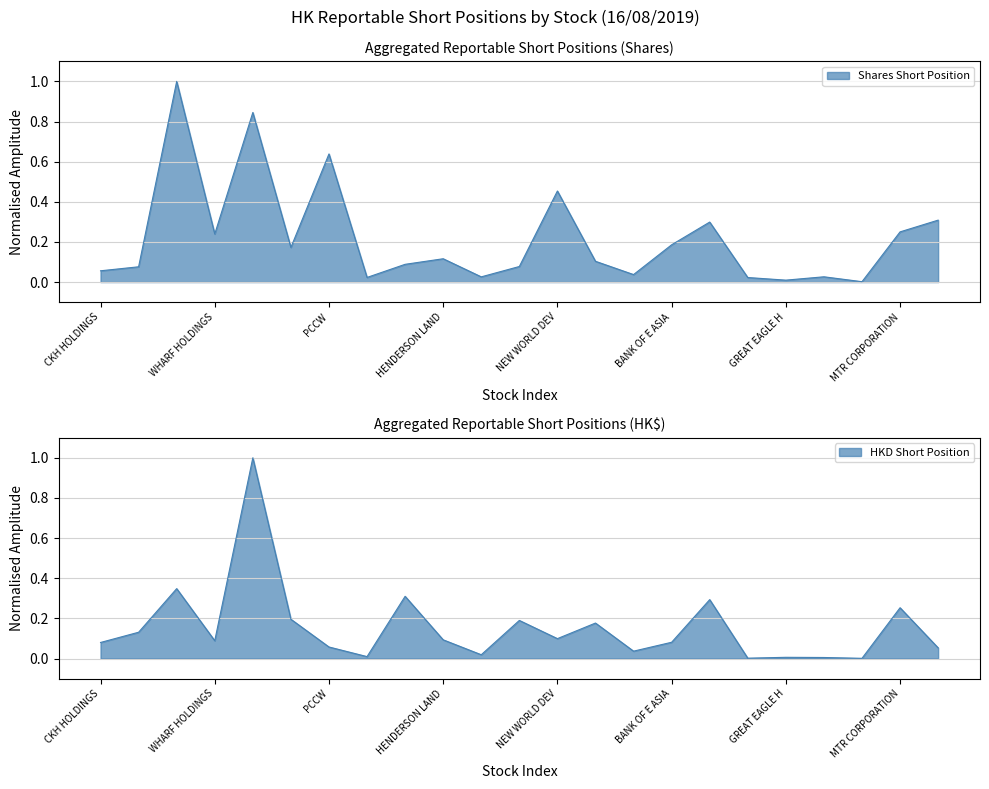

True or false: Shares Short Position has a value of 0.1 at SWIRE PACIFIC A.

True